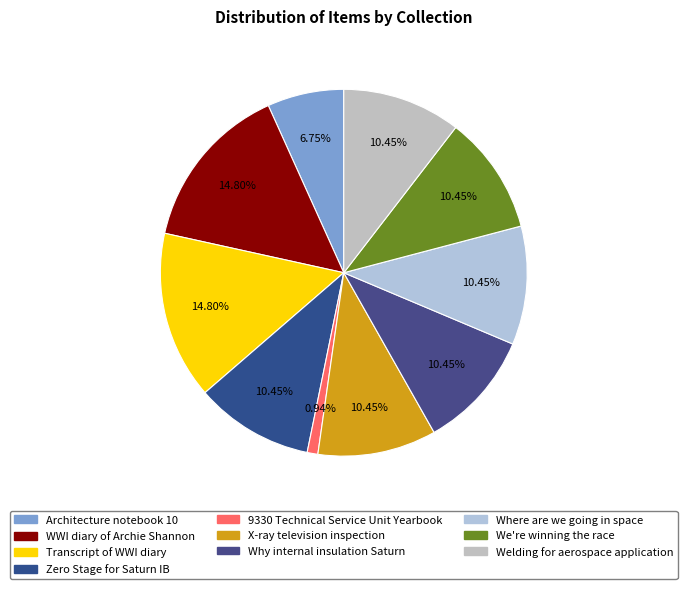

Is there a majority slice in this chart?

No